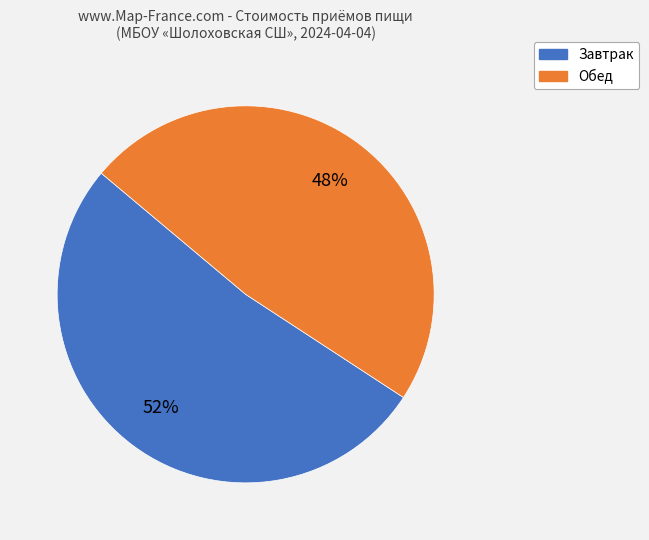

To the nearest percent, what is the difference between the largest and smallest slice percentages?

4%